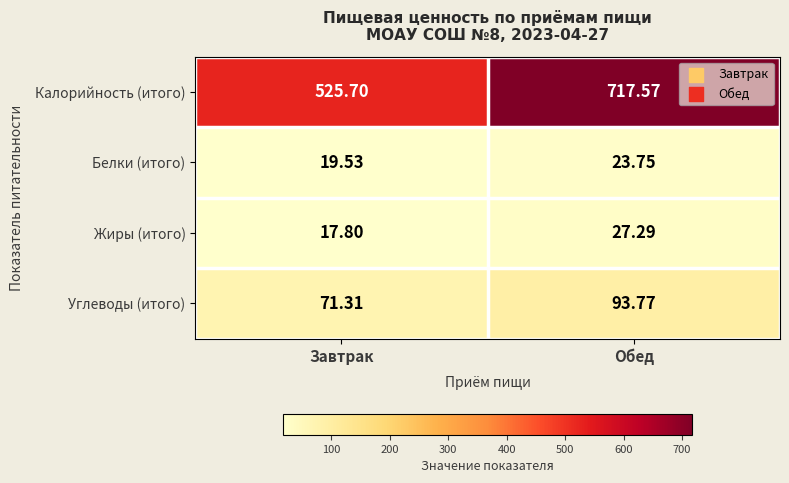

Which category has the highest value in the Жиры (итого) series?

Обед